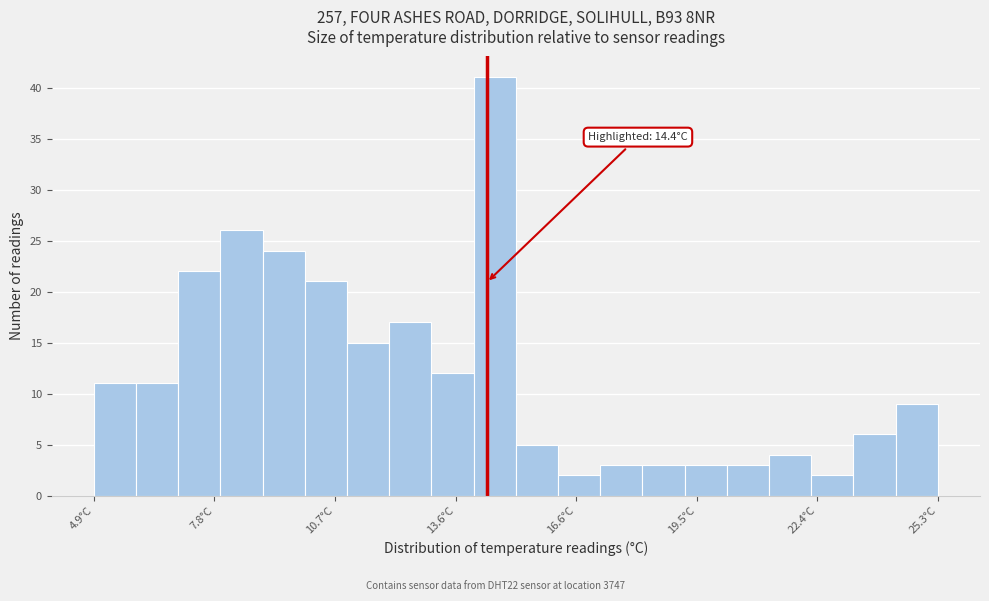

Read against the x-axis, roughly where is the centre of the tallest bar?

14.5